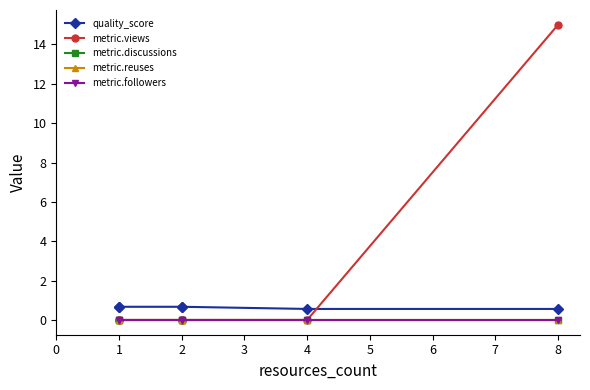

True or false: quality_score has a value of 1.1 at 2.

False